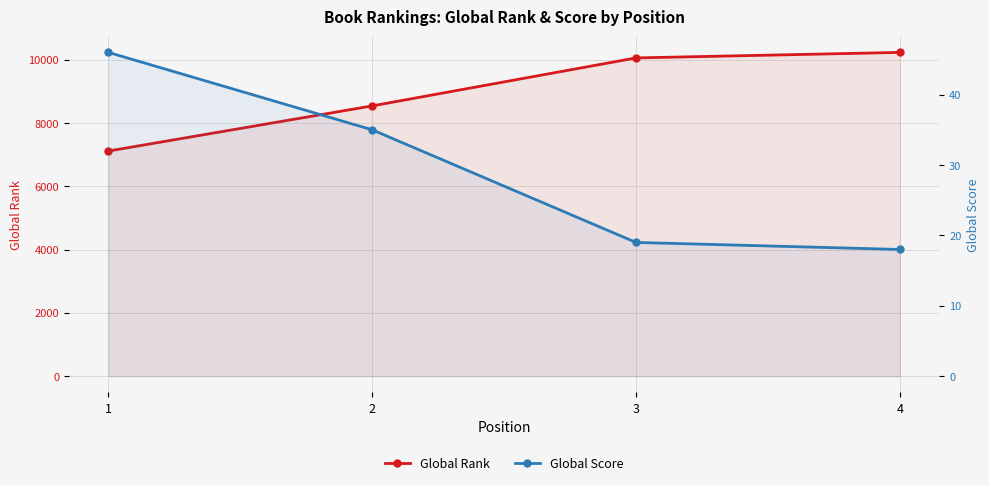

The value of Global Score at 1 is 30. True or false?

False